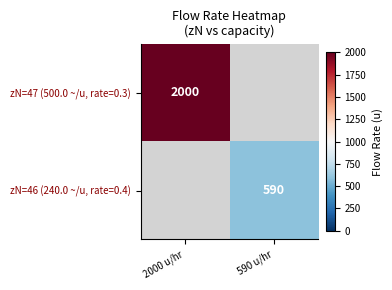

The value of zN=46 (240.0 ~/u, rate=0.4) at 590 u/hr is 590. True or false?

True